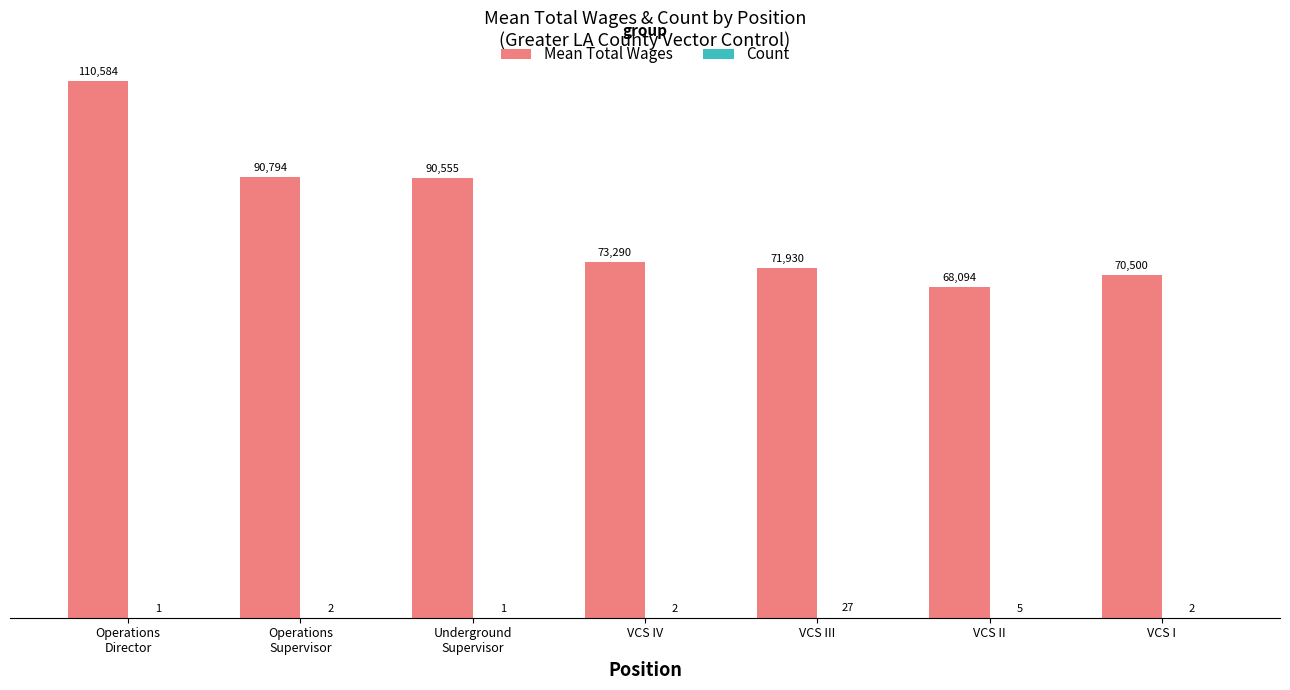

Are the bars horizontal?

No